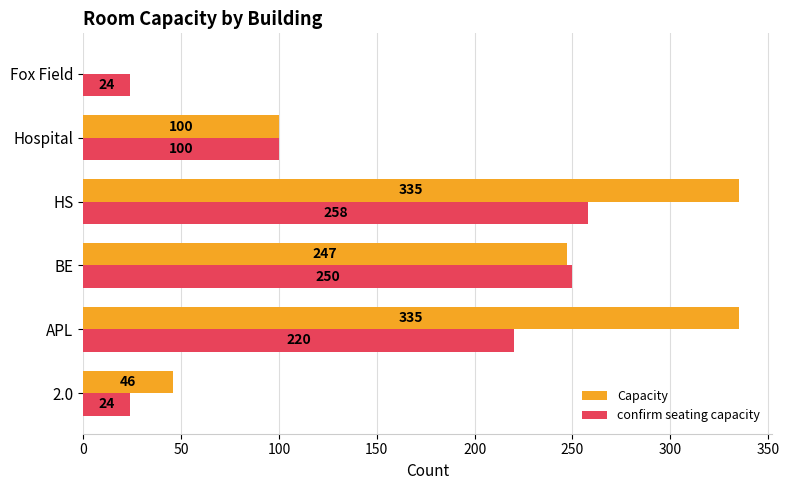

Is it true that confirm seating capacity equals 258 at HS?

True